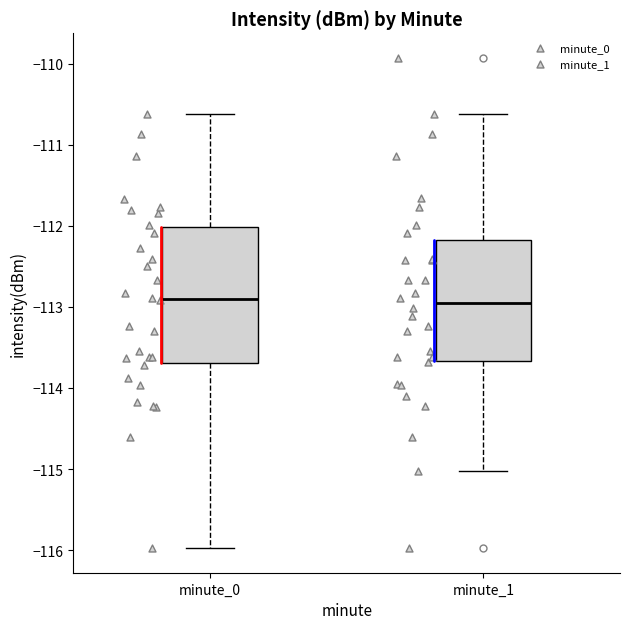

Which box is the tallest, from its lower edge to its upper edge?

minute_0